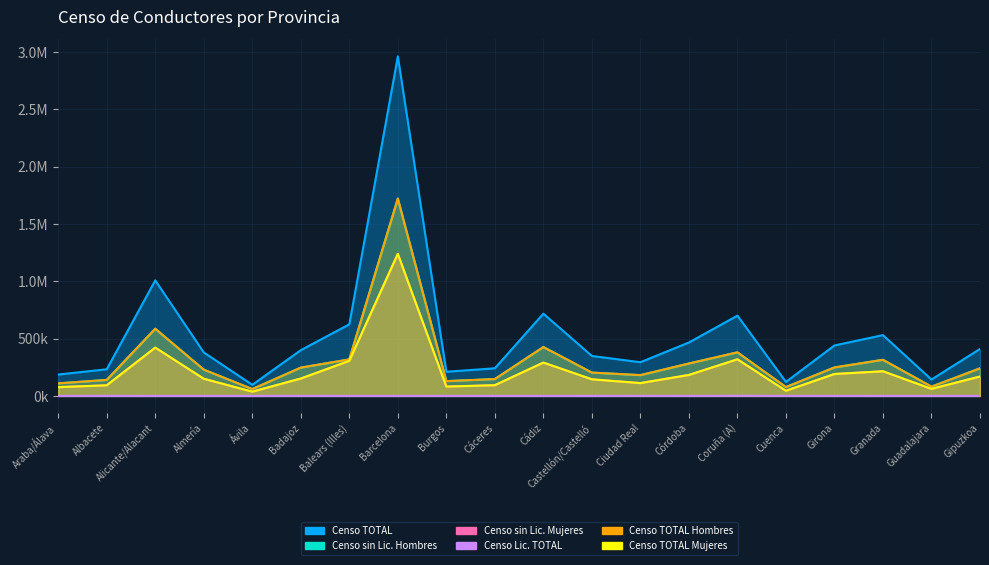

Between Coruña (A) and Girona, which series saw the biggest shift?

Censo TOTAL